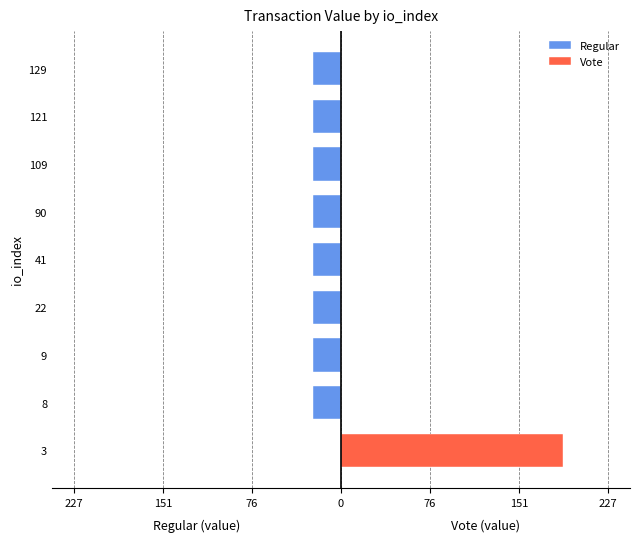

What is the highest value of the Vote series?

189.4